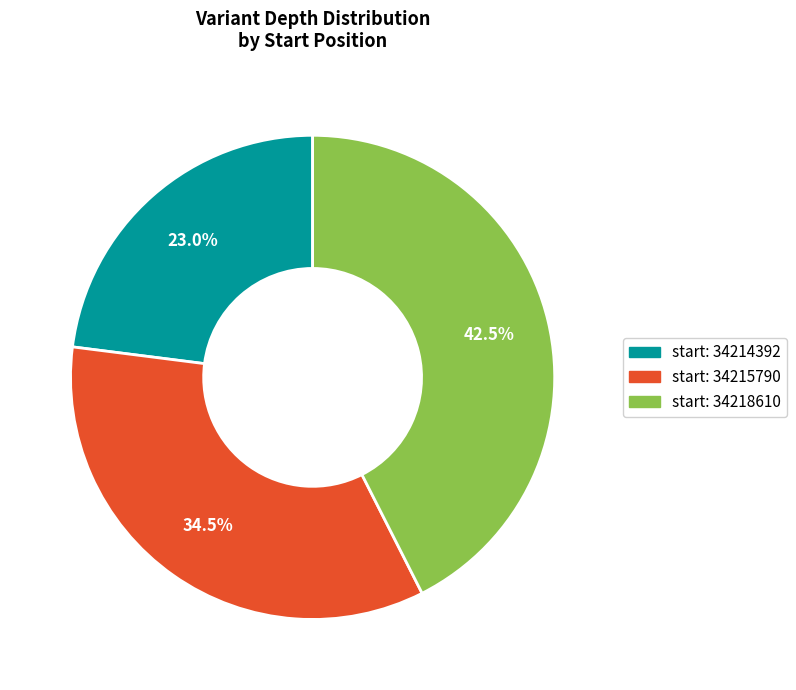

Is there a majority slice in this chart?

No